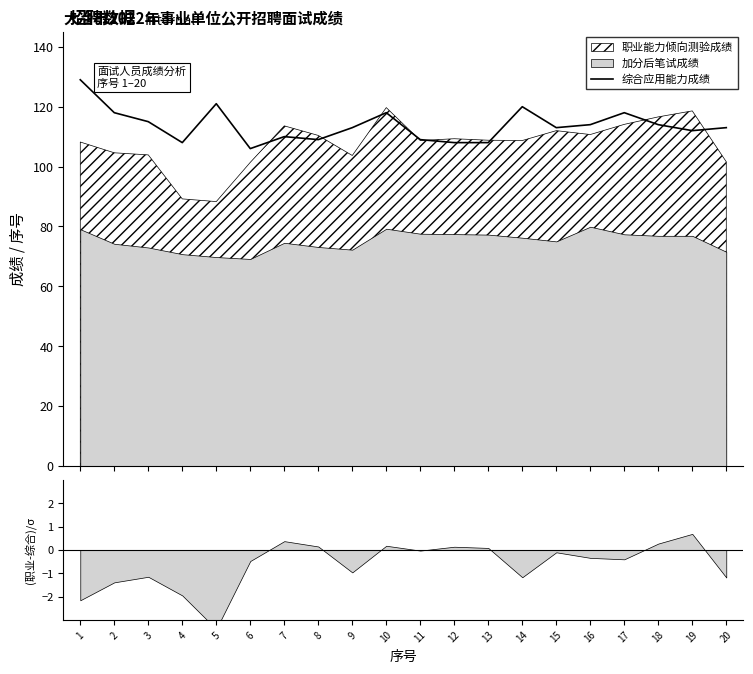

Reading left to right, what are all the values shown in this chart?

1=129	2=118	3=115	4=108	5=121	6=106	7=110	8=109	9=113	10=118	11=109	12=108	13=108	14=120	15=113	16=114	17=118	18=114	19=112	20=113